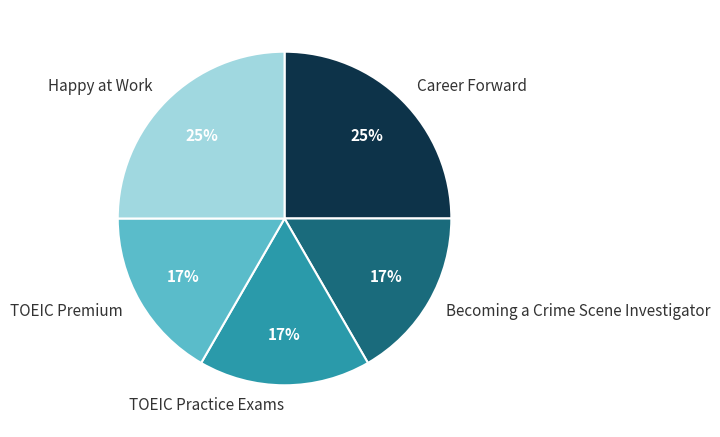

Is it true that TOEIC Premium is 17% of the pie?

True